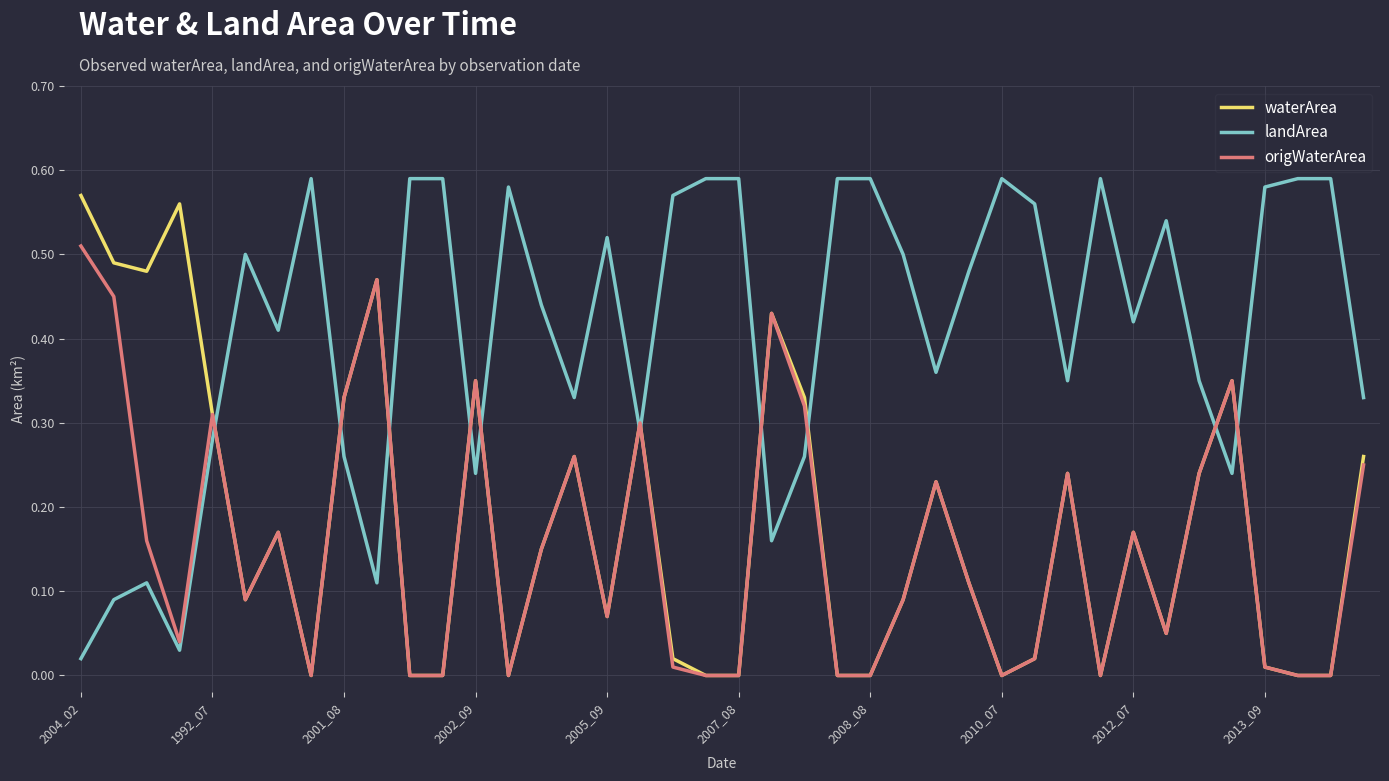

Which series has the largest total across all categories?

landArea